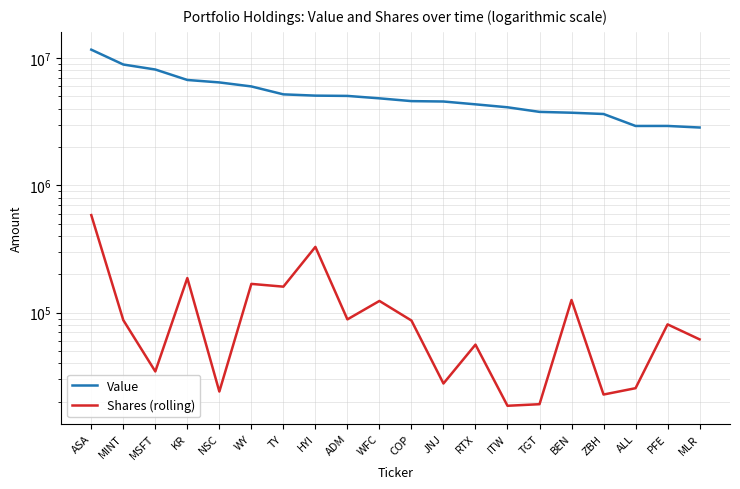

The value of Shares (rolling) at ASA is 357708. True or false?

False